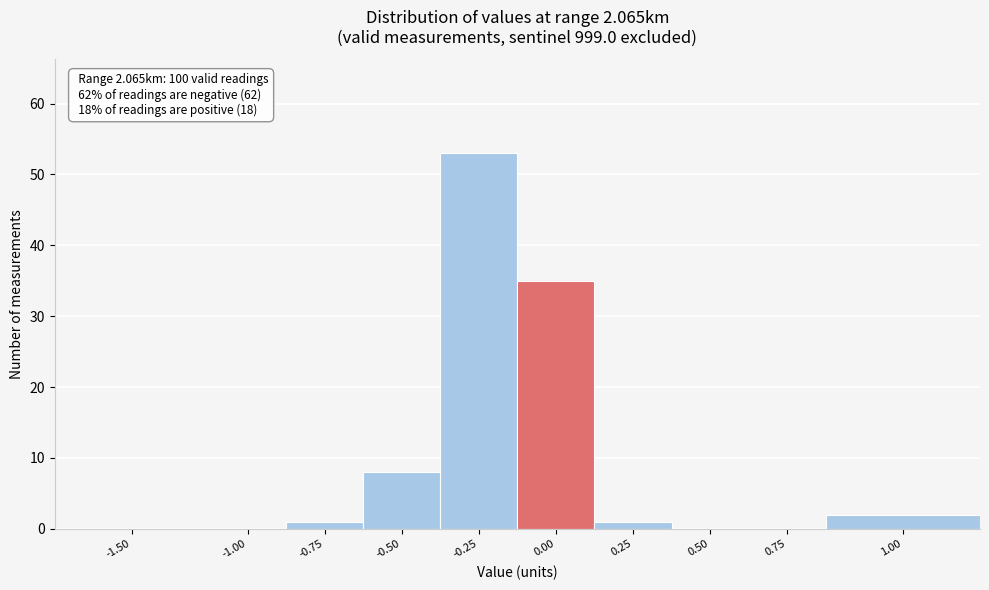

Reading left to right, extract all data points from this chart.

-1.50=0	-1.00=0	-0.75=1	-0.50=8	-0.25=53	0.00=35	0.25=1	0.50=0	0.75=0	1.00=2